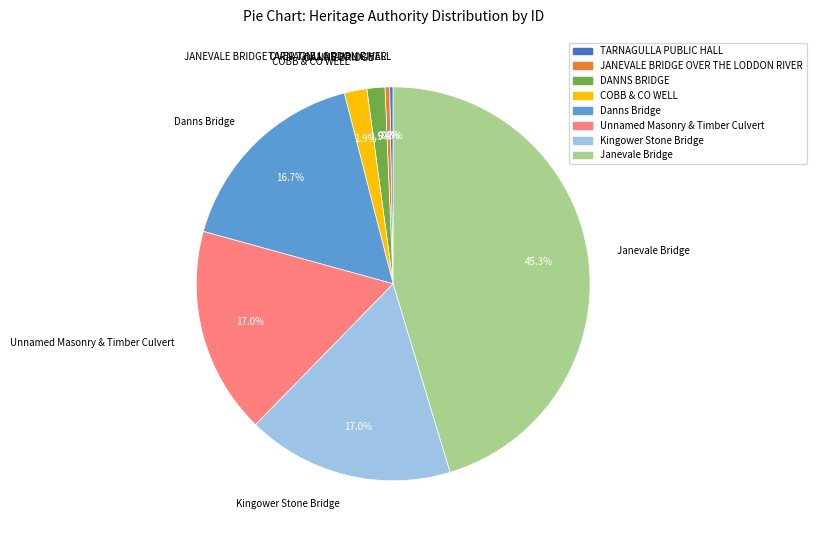

Which slice is the largest?

Janevale Bridge